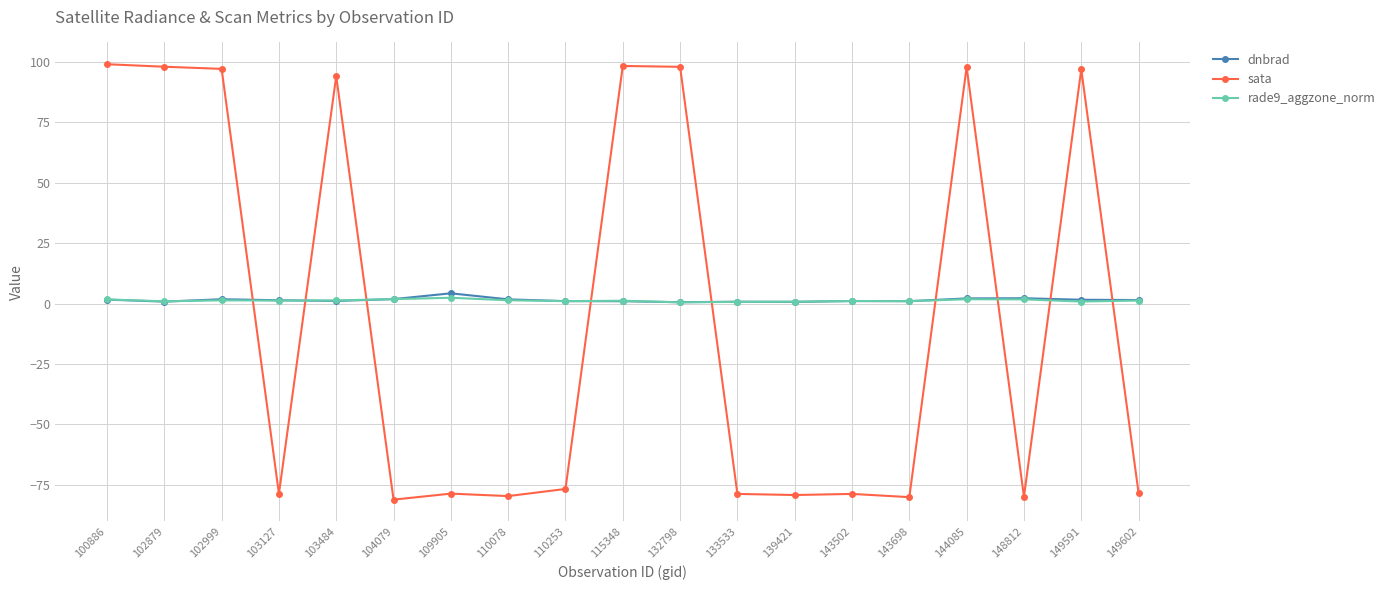

Count the number of data series in this chart.

3